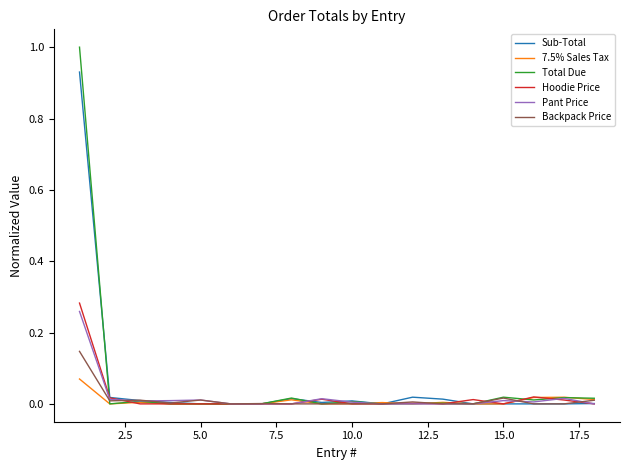

What is the maximum value shown in the chart?

1.0